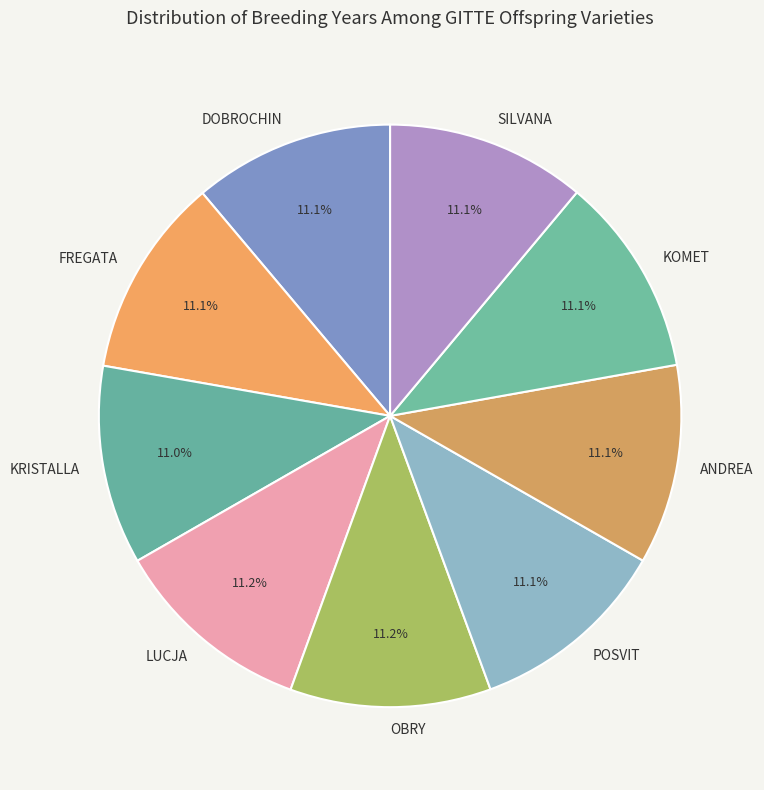

Combined, do LUCJA and POSVIT account for over 50%?

No